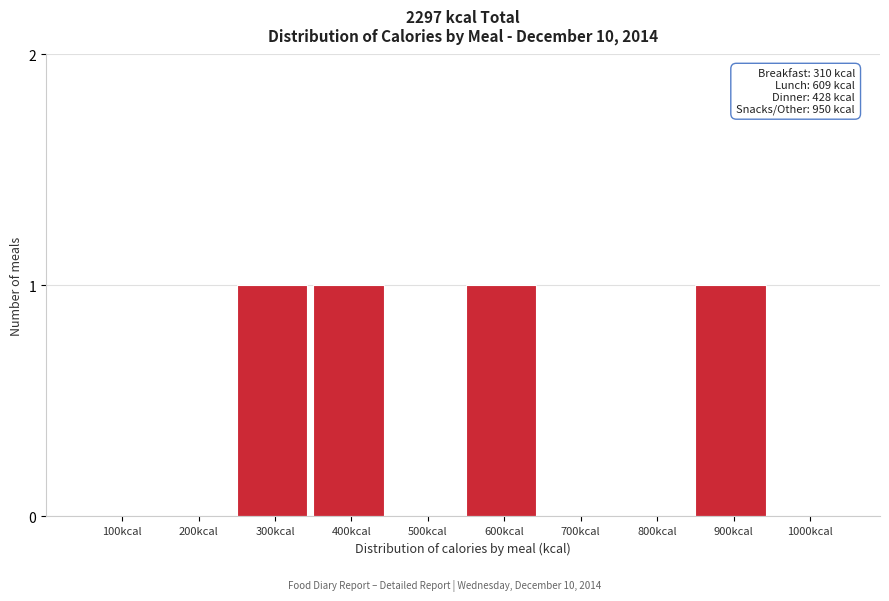

Reading left to right, transcribe all the data shown in this chart.

100kcal=0	200kcal=0	300kcal=1	400kcal=1	500kcal=0	600kcal=1	700kcal=0	800kcal=0	900kcal=1	1000kcal=0